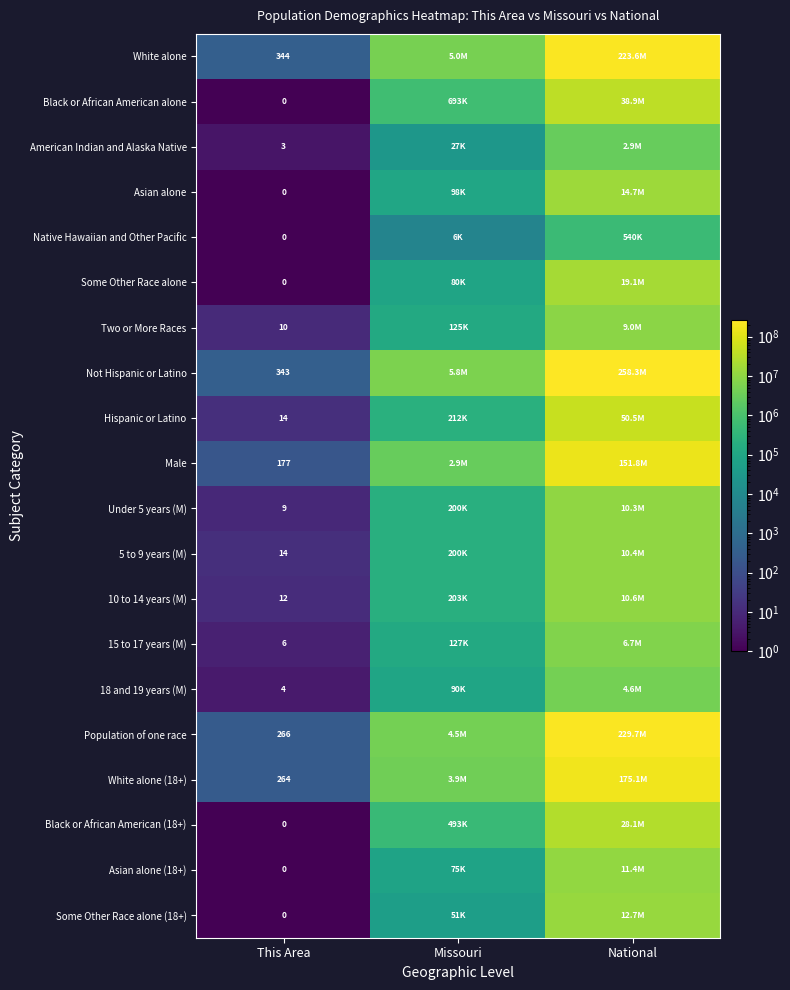

The Not Hispanic or Latino series shows 613 at This Area. True or false?

False